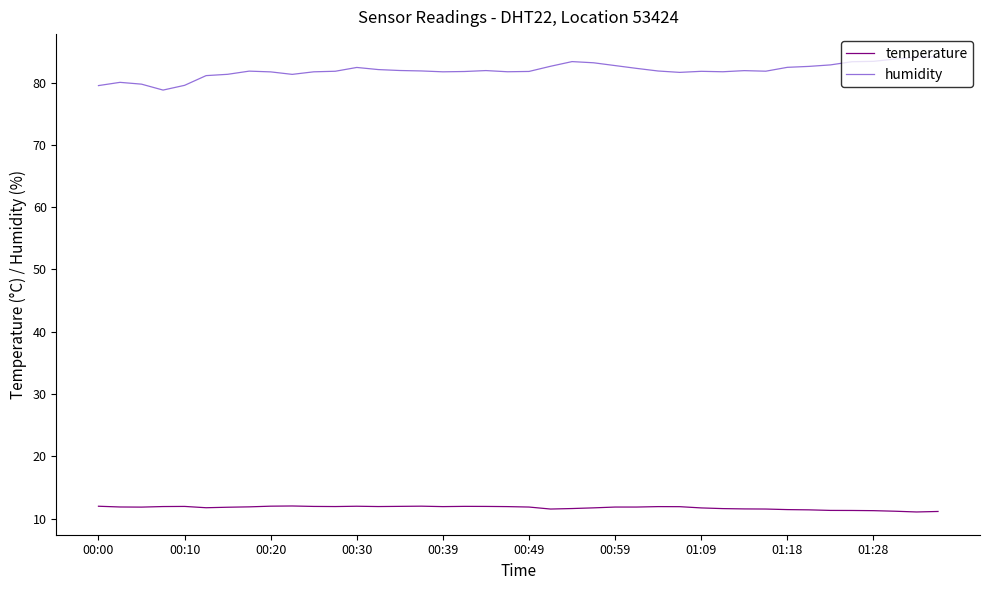

Which series has the largest range (max minus min)?

humidity